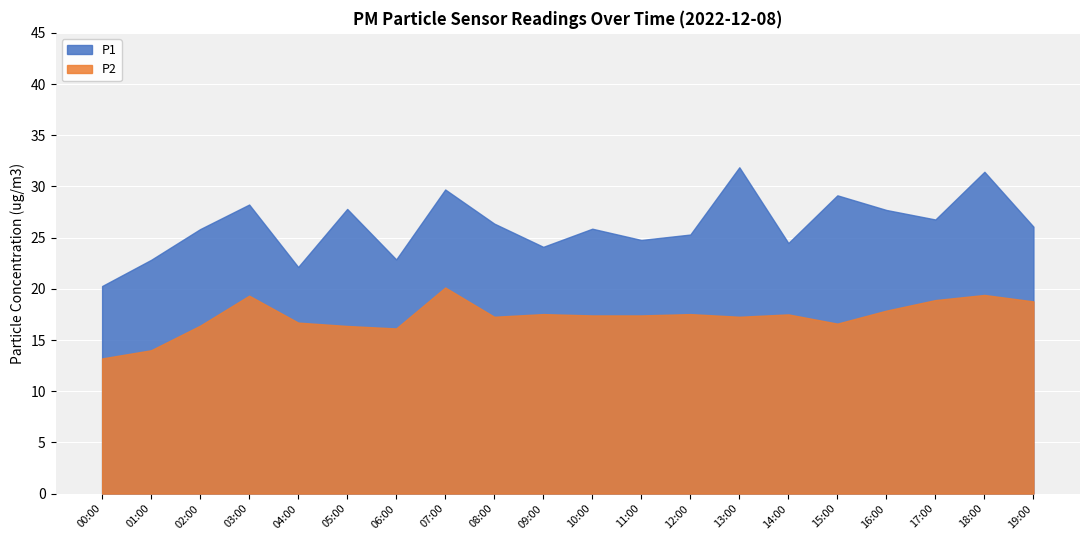

True or false: P2 and P1 cross at least once.

False